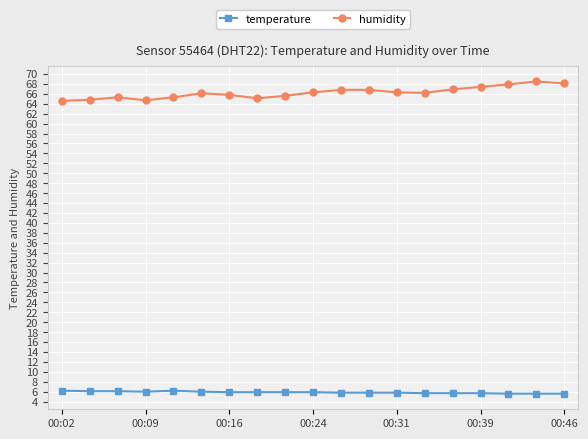

Which series has the largest total across all categories?

humidity